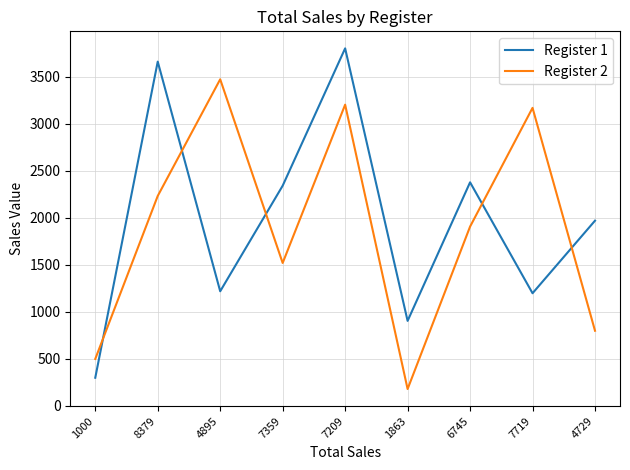

Rank the series by their maximum value, from lowest to highest.

Register 2, Register 1